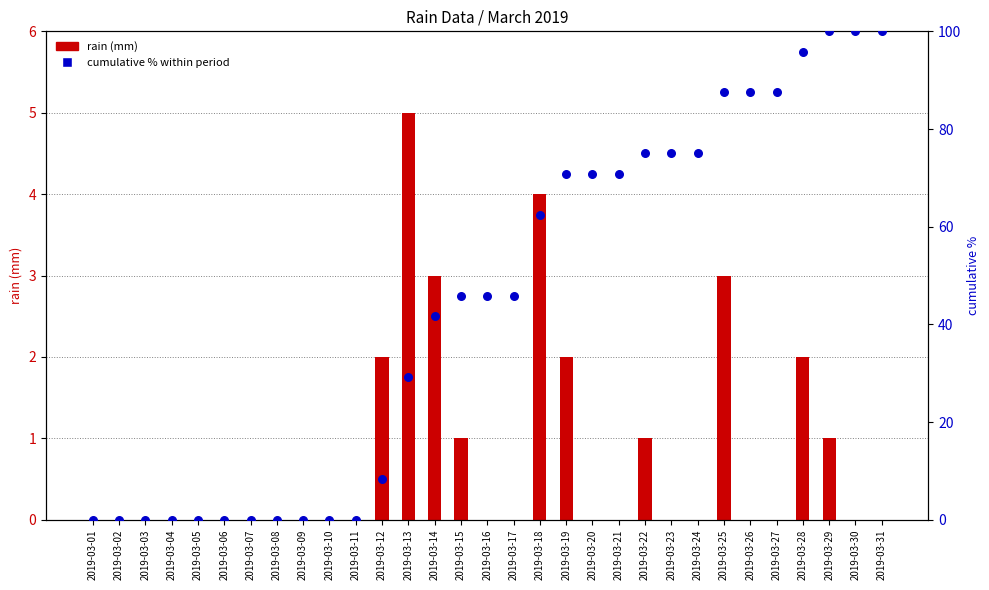

What are all the series names shown in the legend?

rain (mm), cumulative % within period